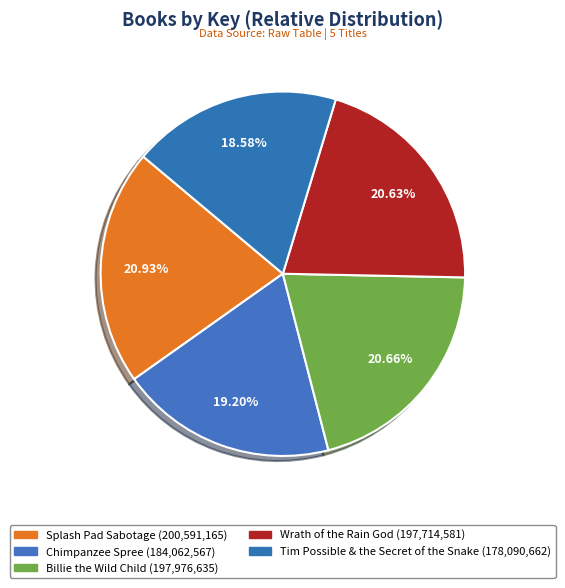

To the nearest percent, what is the difference between the largest and smallest slice percentages?

2%